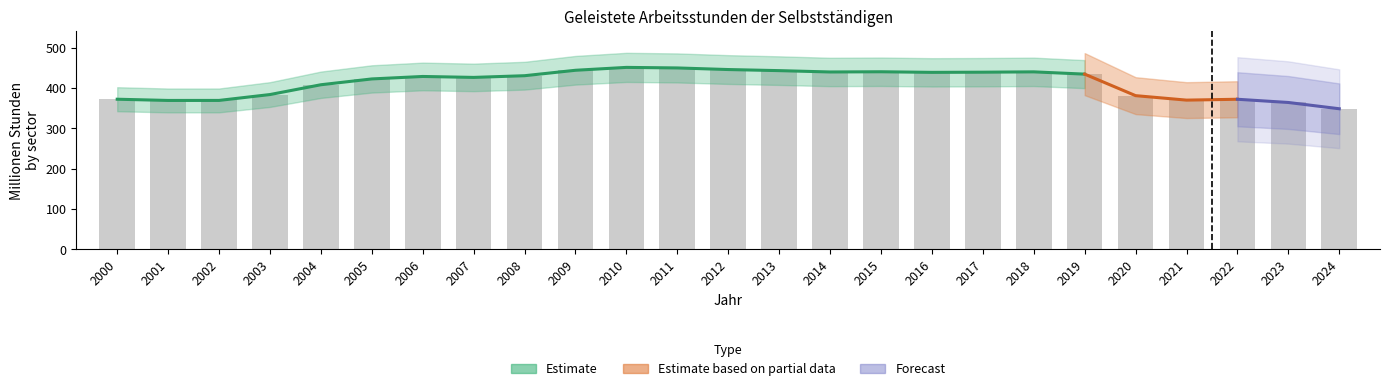

The value of Land- und Forstwirtschaft at 2010 is 0.3. True or false?

False